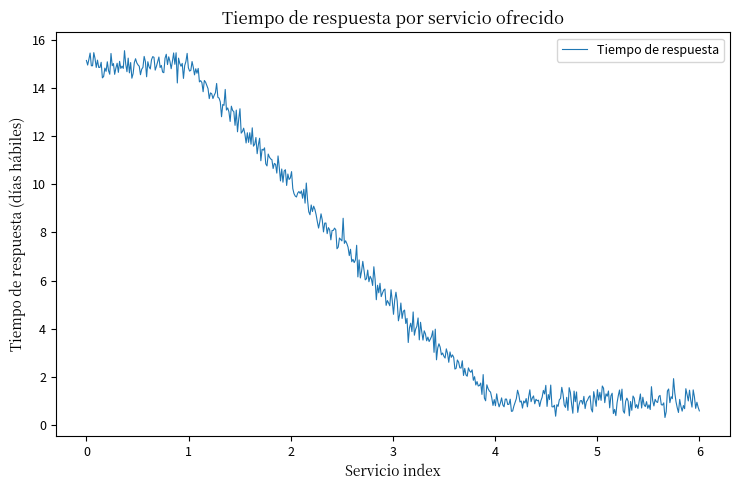

What is the greatest value displayed?

15.6